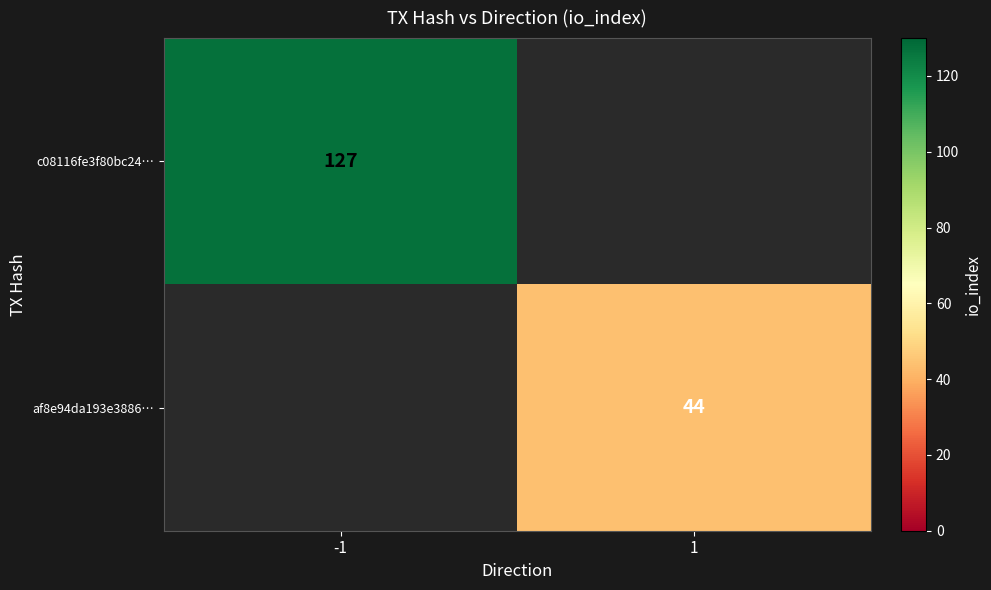

At how many categories does at least one series exceed 113?

1